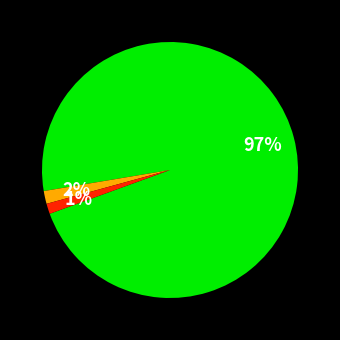

To the nearest percent, what is the difference between the largest and smallest slice percentages?

96%